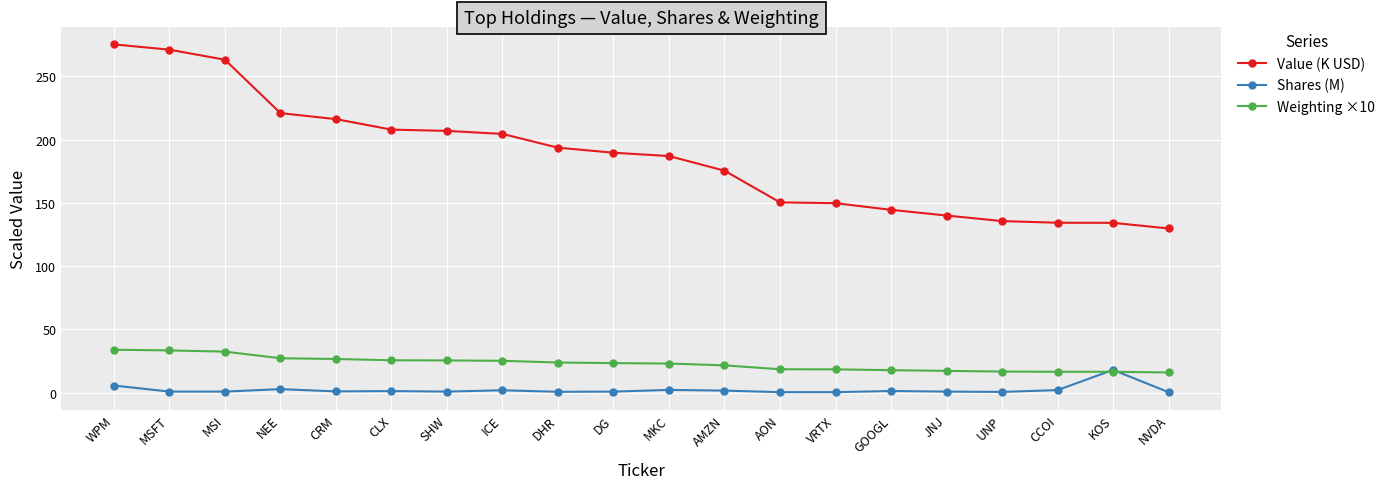

What is the approximate value of Value (K USD) at JNJ?

140.1